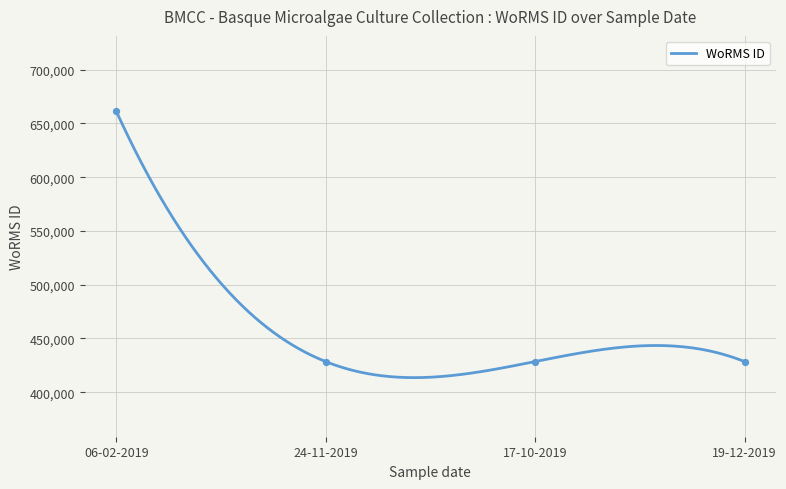

What is the change in value from 06-02-2019 to 17-10-2019?

-233037